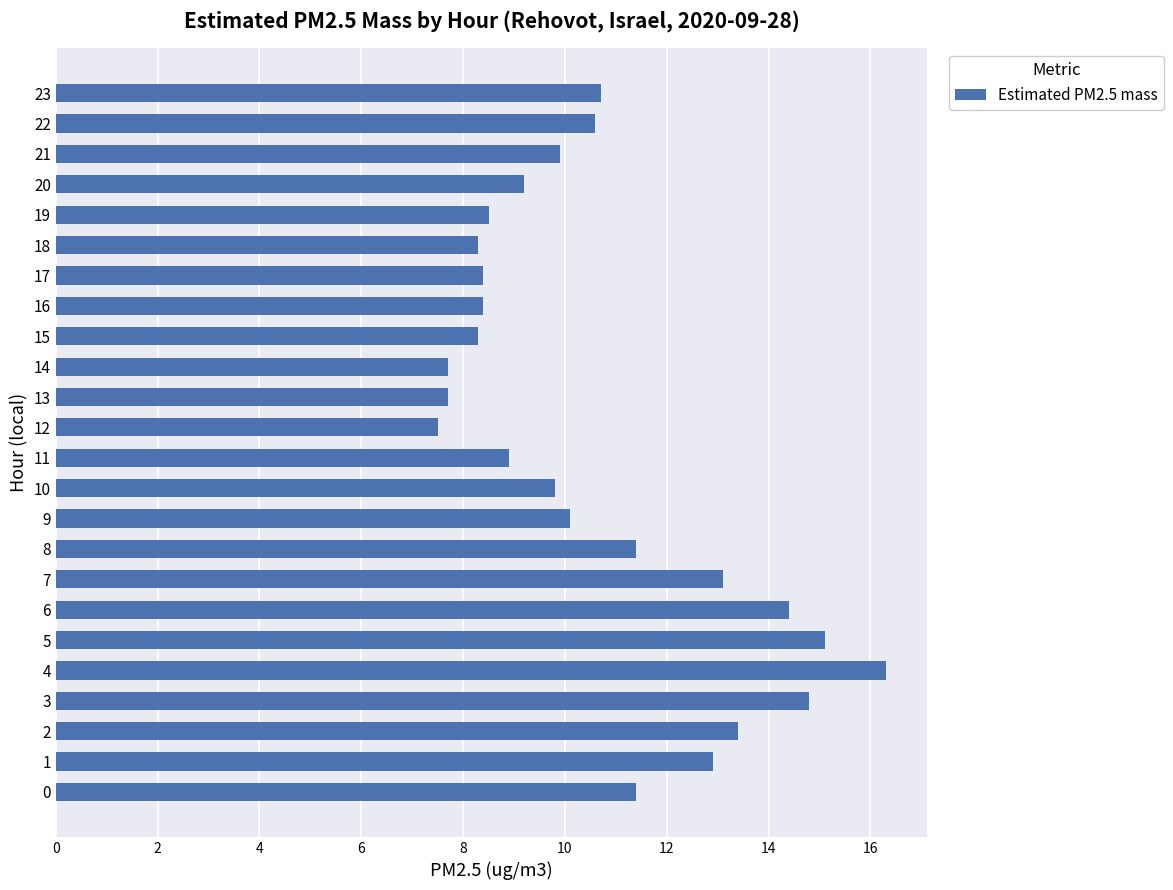

What is the change in value from 14 to 16?

+0.7